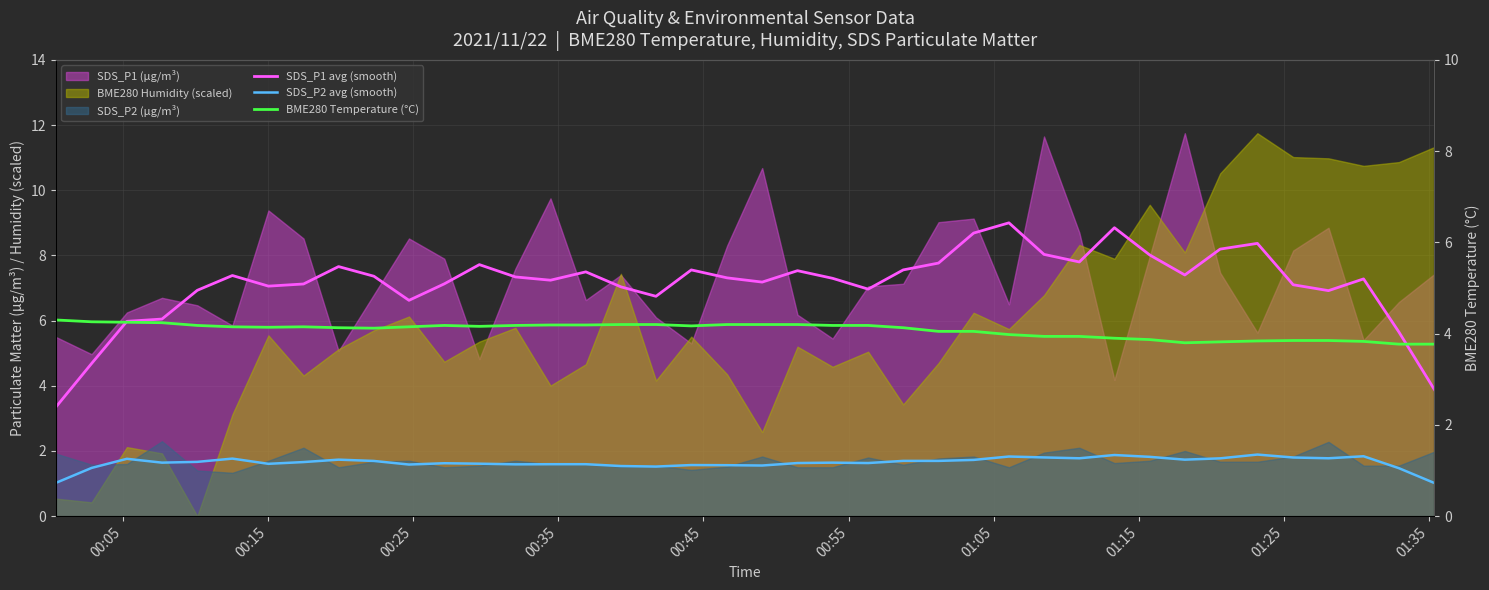

After their last crossing, which series has the higher values: BME280 Temperature (°C) or SDS_P1 avg (smooth)?

SDS_P1 avg (smooth)